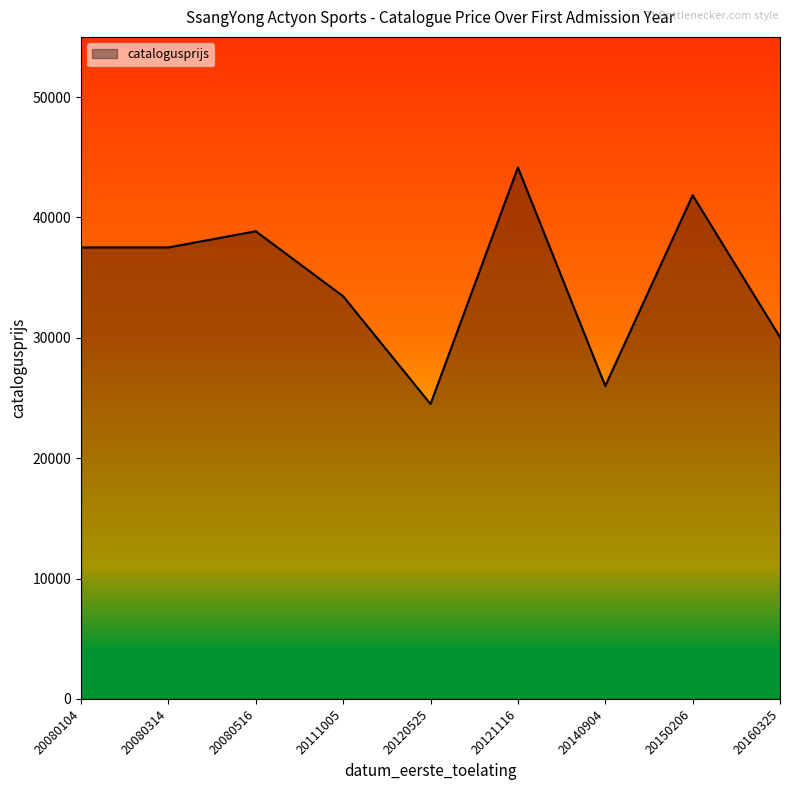

What is the difference between the second highest and second lowest values?

15840